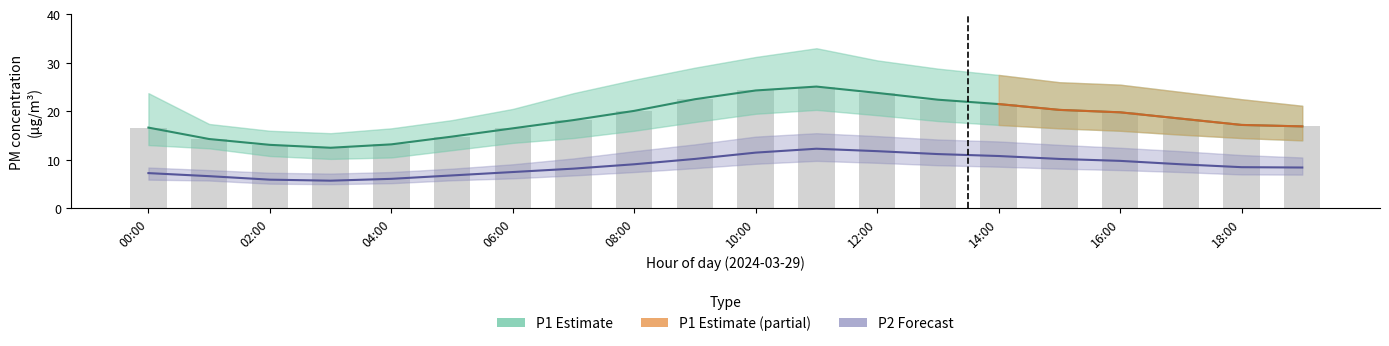

What is the smallest value displayed?

5.7